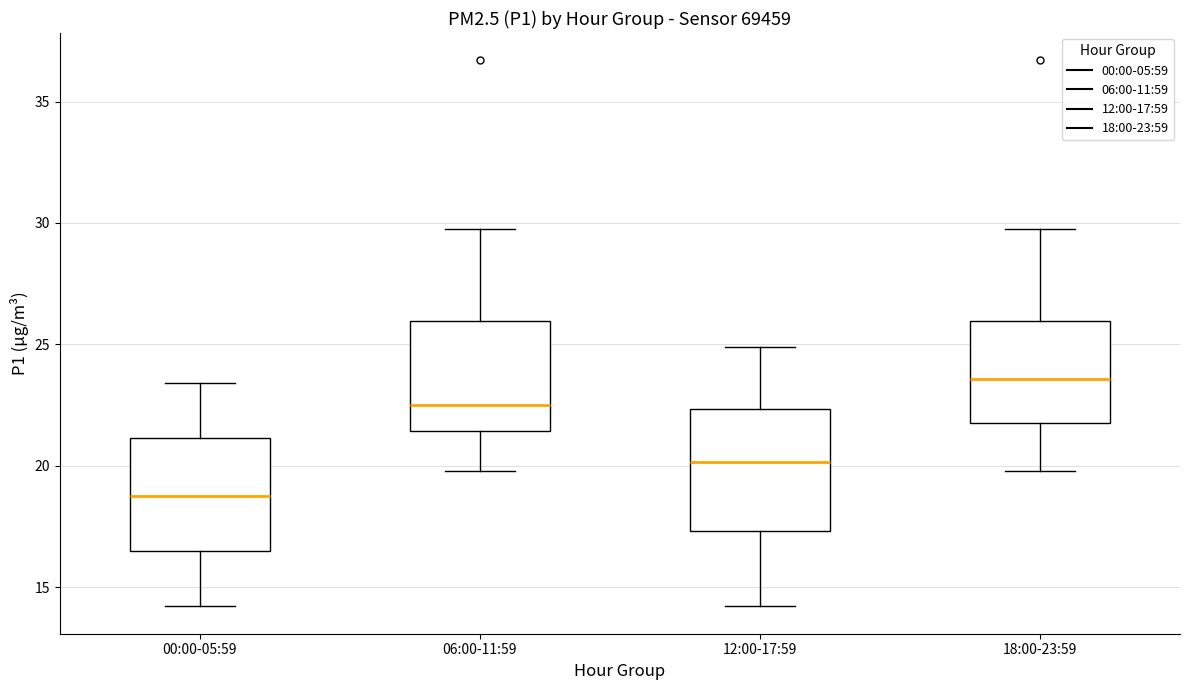

Reading left to right, transcribe this box plot: for each box, give where its median line is, the range the box spans, and where its two whiskers end, as read against the y-axis. The values are not printed on the chart, so give them approximately, as read against the axis.

00:00-05:59: median 19.0, box 16.5 to 21.0, whiskers 14.0 to 23.5
06:00-11:59: median 22.5, box 21.5 to 26.0, whiskers 20.0 to 30.0
12:00-17:59: median 20.0, box 17.5 to 22.5, whiskers 14.0 to 25.0
18:00-23:59: median 23.5, box 22.0 to 26.0, whiskers 20.0 to 30.0